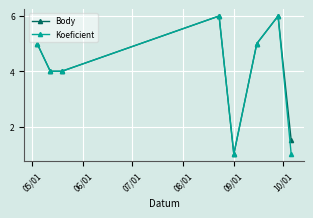

How many interior local peaks does the Body series have?

2